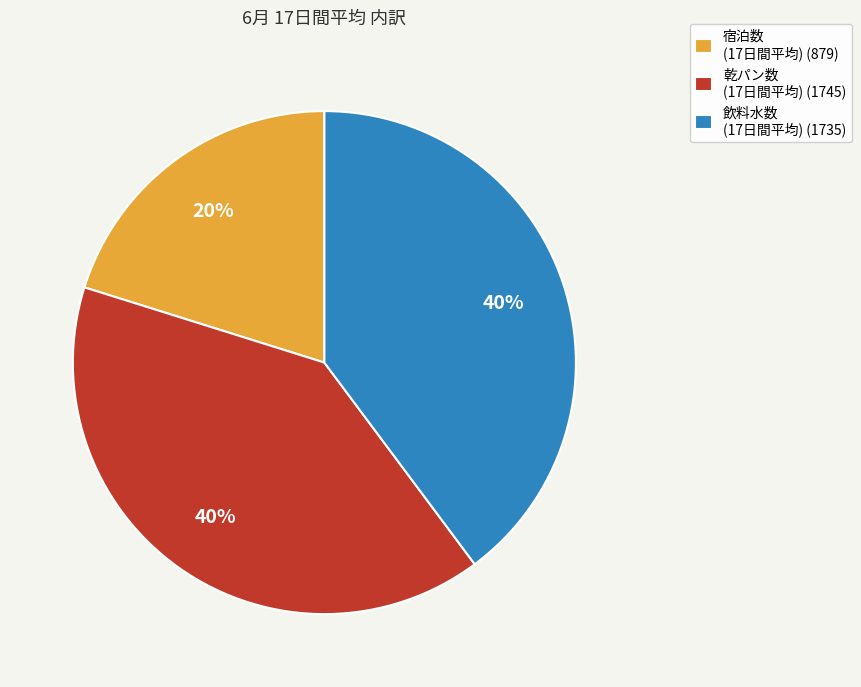

How many slices are in this pie chart?

3